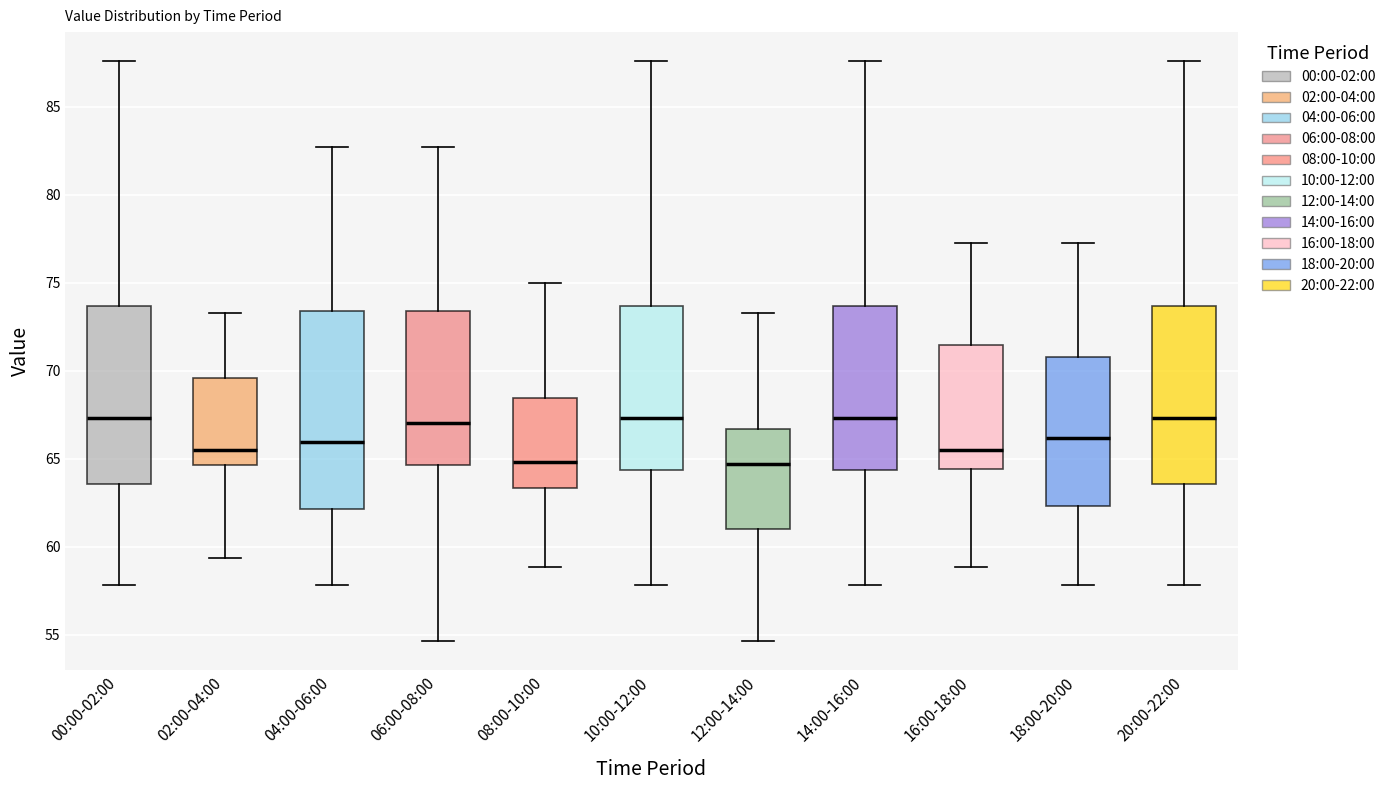

Where does the lower whisker of the box for 14:00-16:00 end on the y-axis? The values are not printed on the chart, so give them approximately, as read against the axis.

58.0